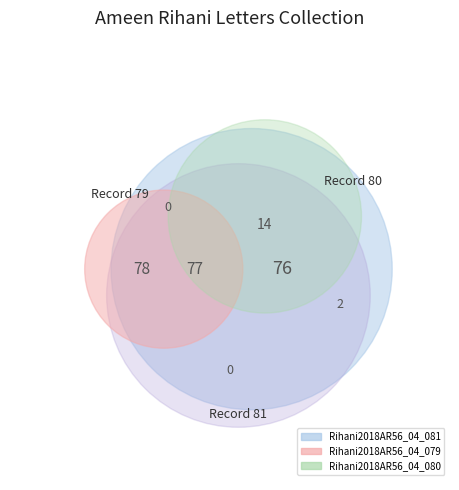

What is the change in value from Rihani2018AR56_04_079 to Rihani2018AR56_04_080?

-2